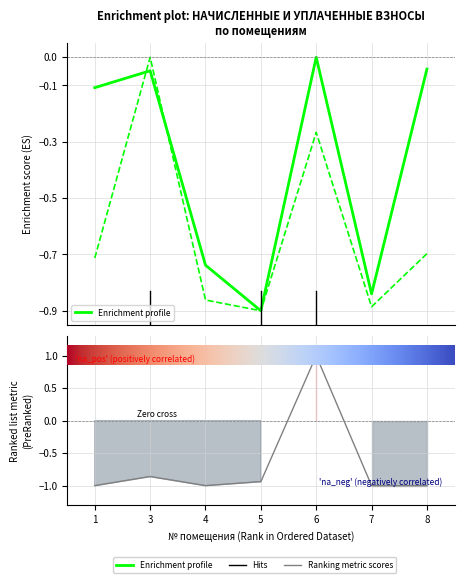

True or false: уплачено and начислено cross at least once.

True